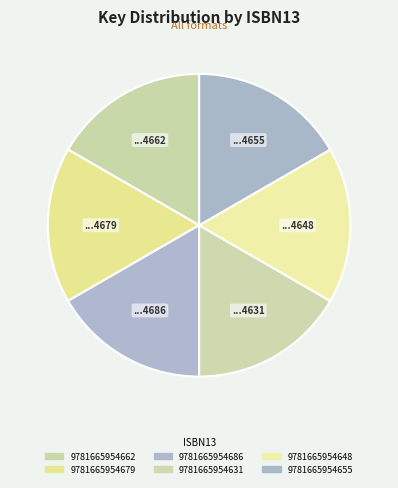

Count the number of slices in the pie.

6